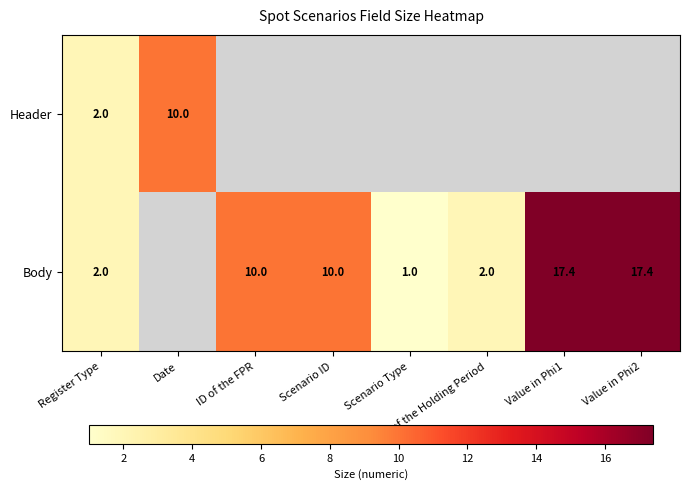

What is the difference between the Body values at Scenario Type and ID of the FPR?

9.0